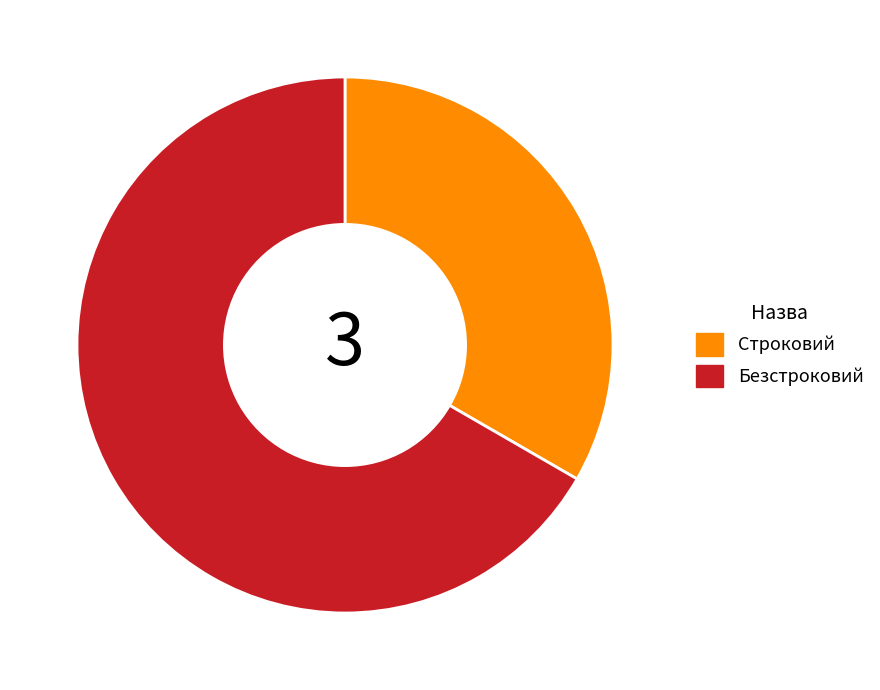

Is it true that Безстроковий is 56% of the pie?

False